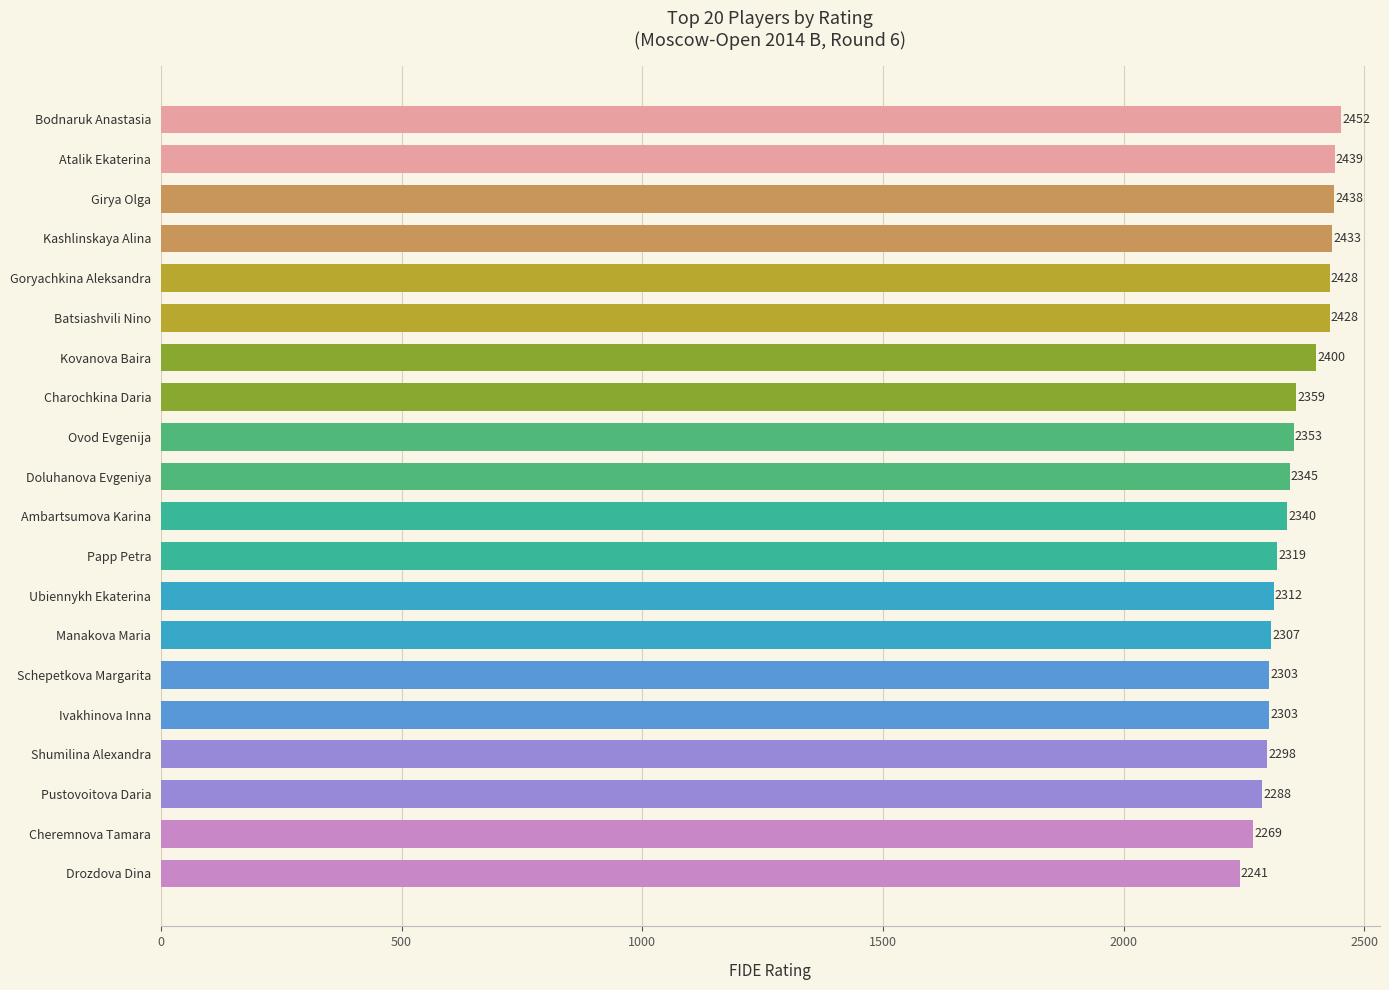

The value at Schepetkova Margarita is 2303. True or false?

True